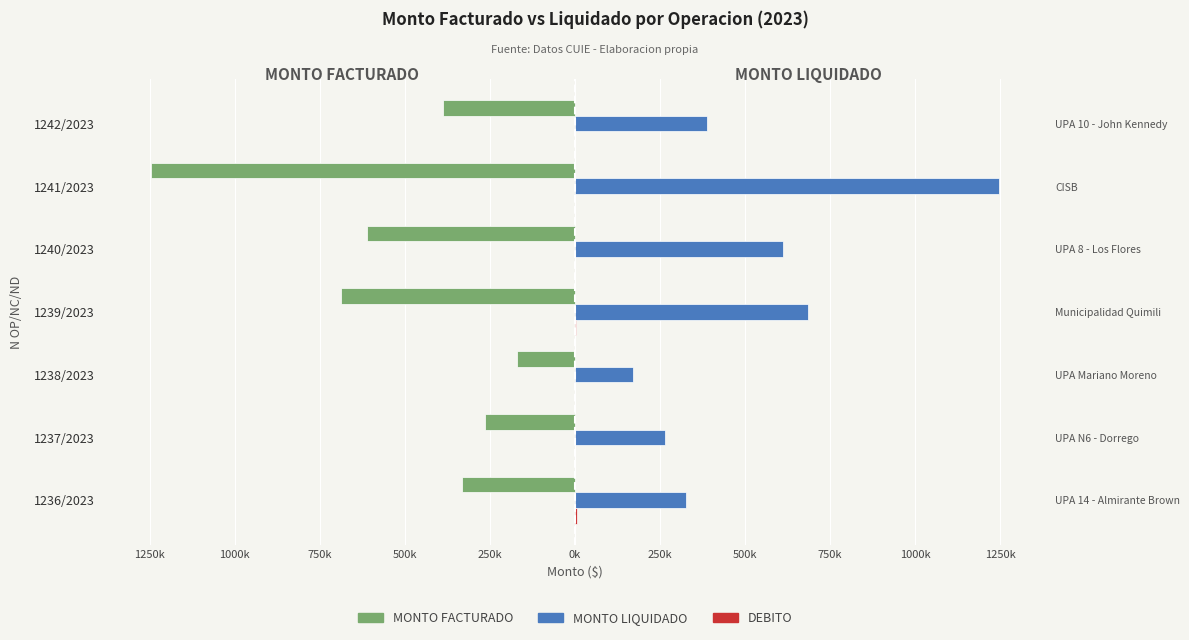

How many data points in MONTO LIQUIDADO are above 386695?

3